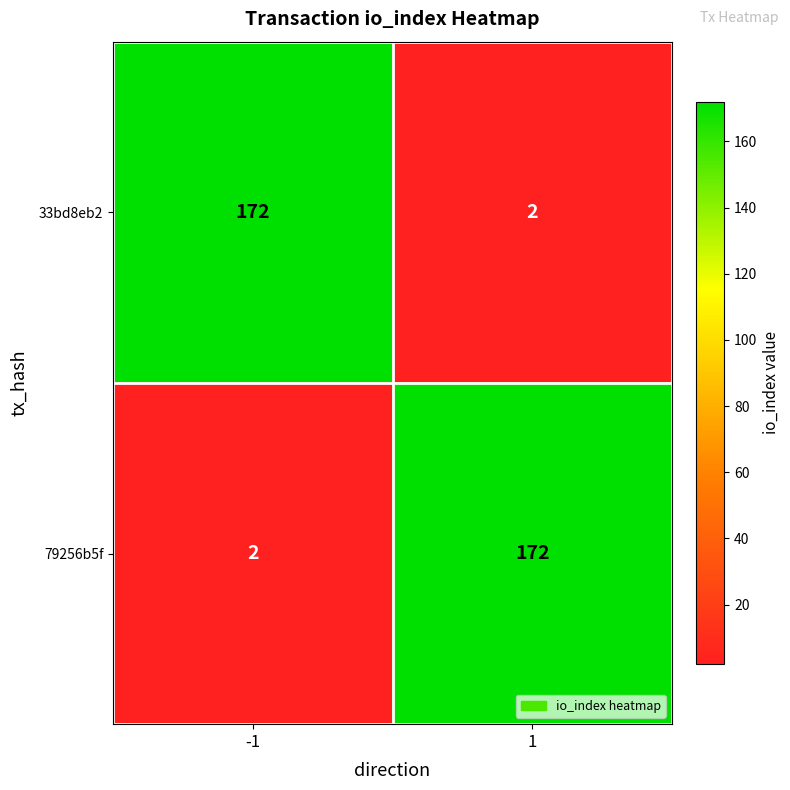

True or false: 33bd8eb2 has a value of 1 at 1.

False